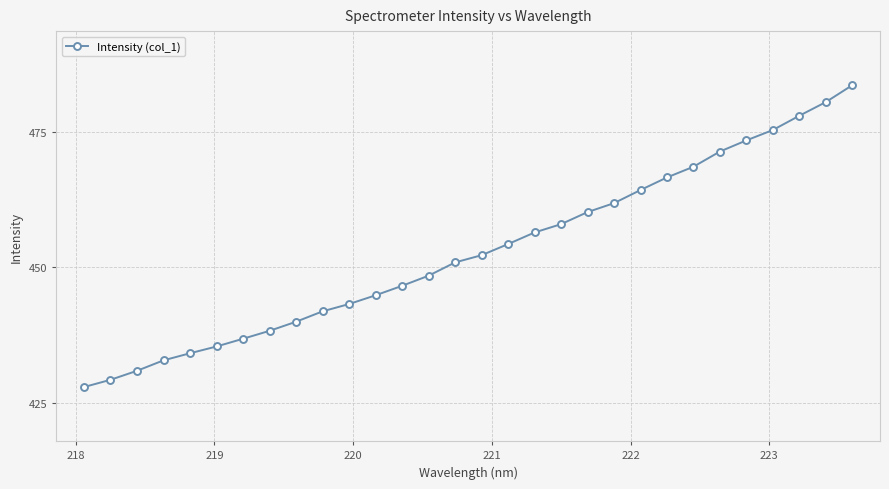

What is the value of the 23rd point from the left?

466.6